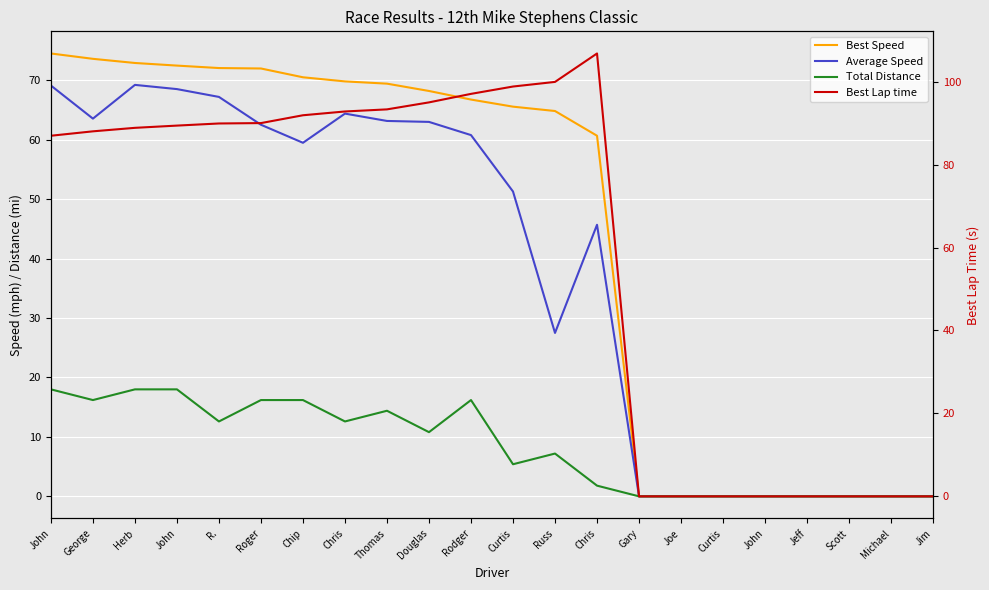

Which category has the highest value across all series?

Chris